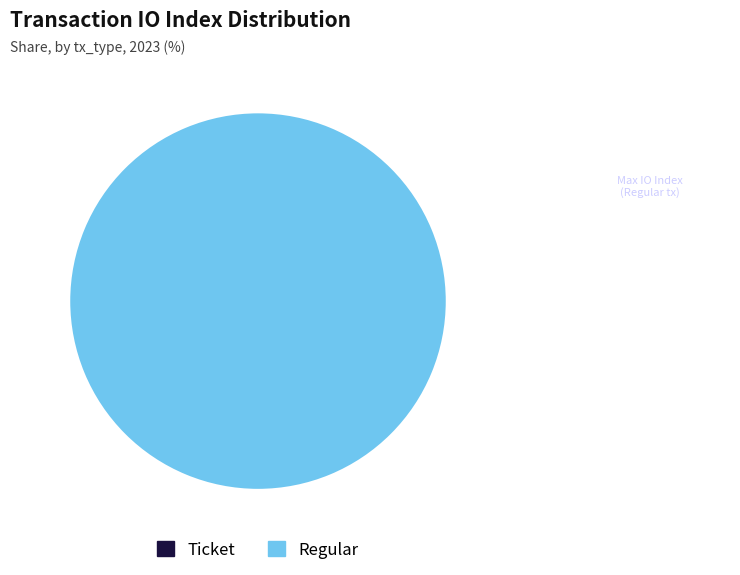

What is the largest slice in the pie chart?

Regular (index 14)